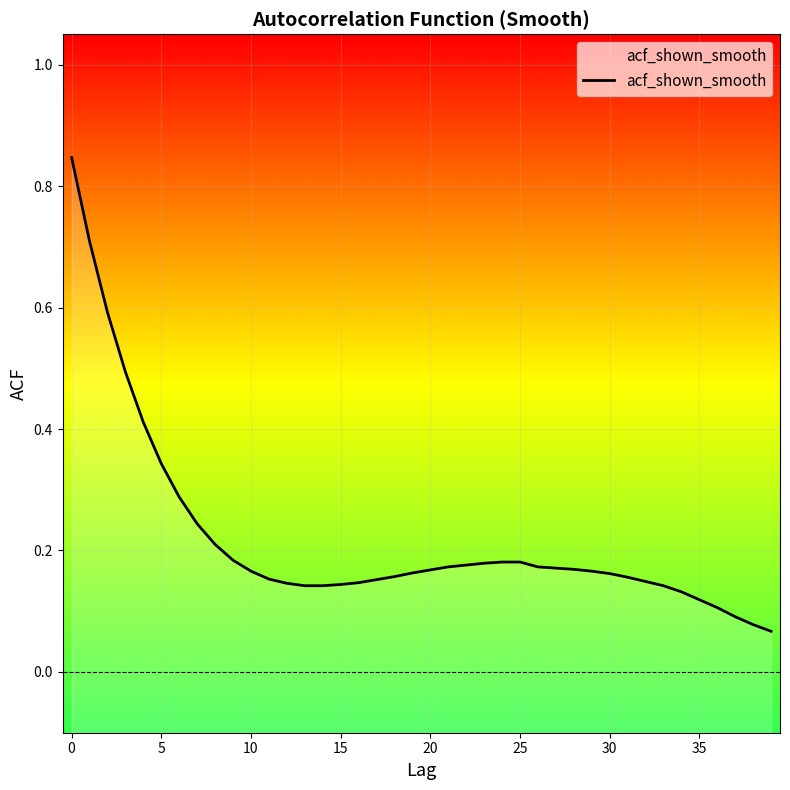

True or false: the data has more than 2 interior local peaks.

False